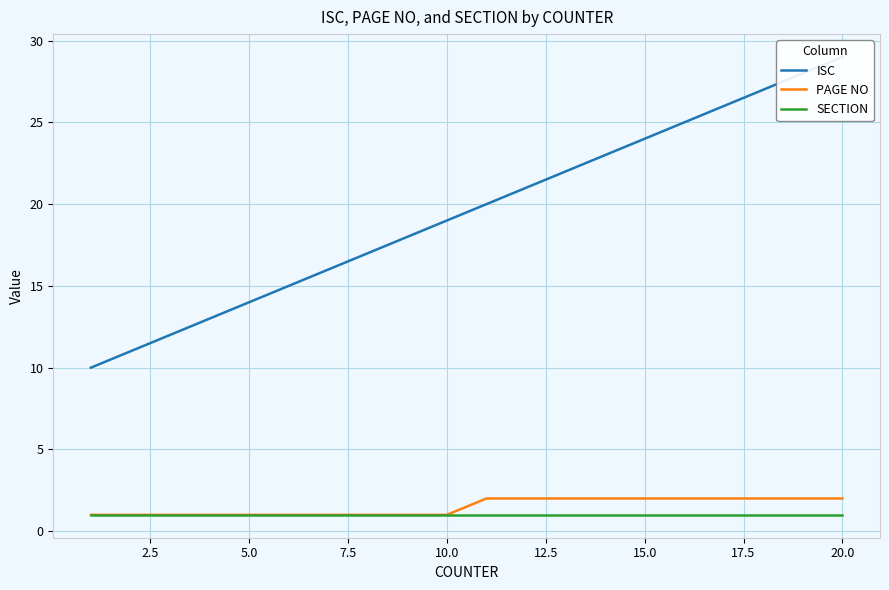

True or false: ISC has more than 2 interior local peaks.

False